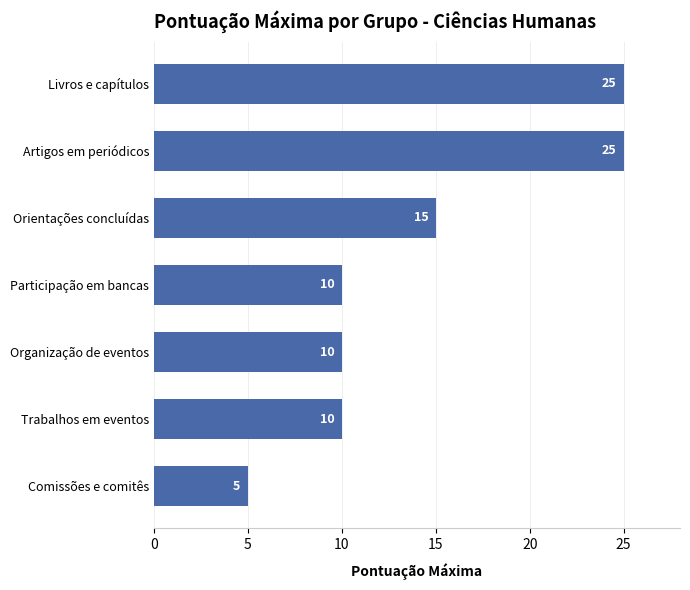

True or false: the data shows 10 at Participação em bancas.

True